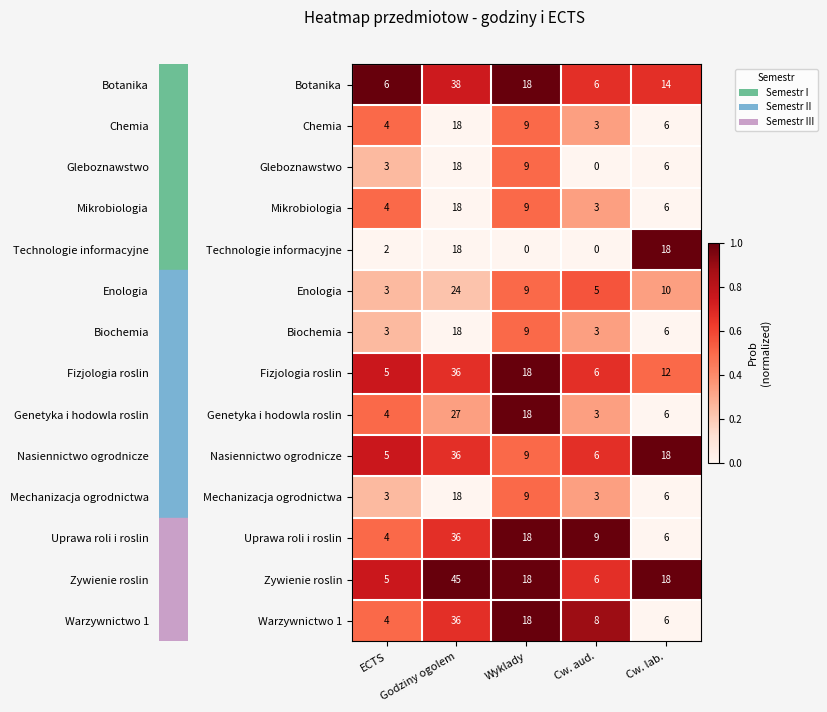

Which series has the largest range (max minus min)?

Zywienie roslin